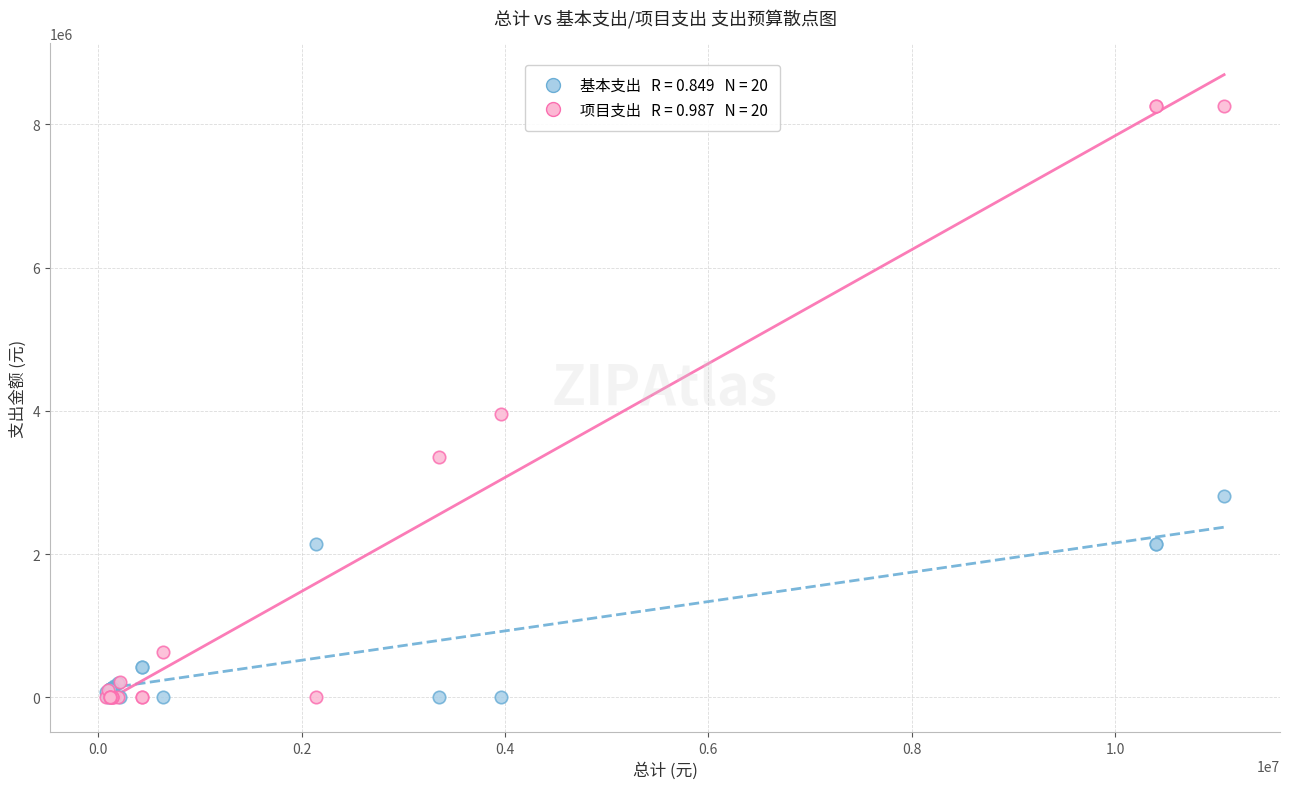

Across all series, what Y value is closest to 4128651?

3957303.2